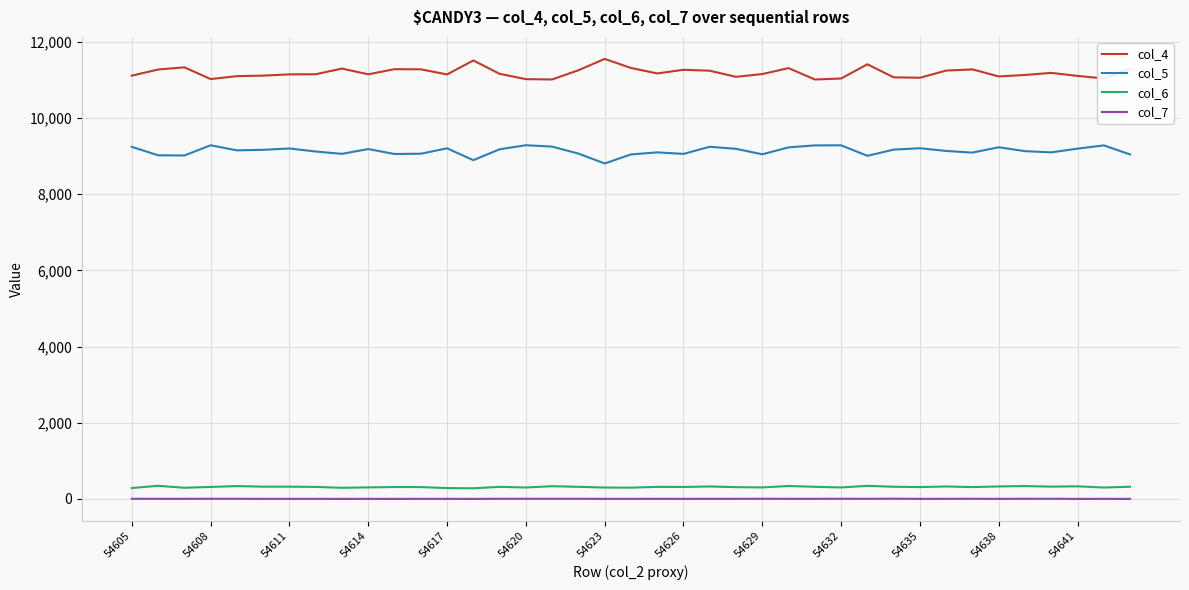

Which series has the largest total across all categories?

col_4